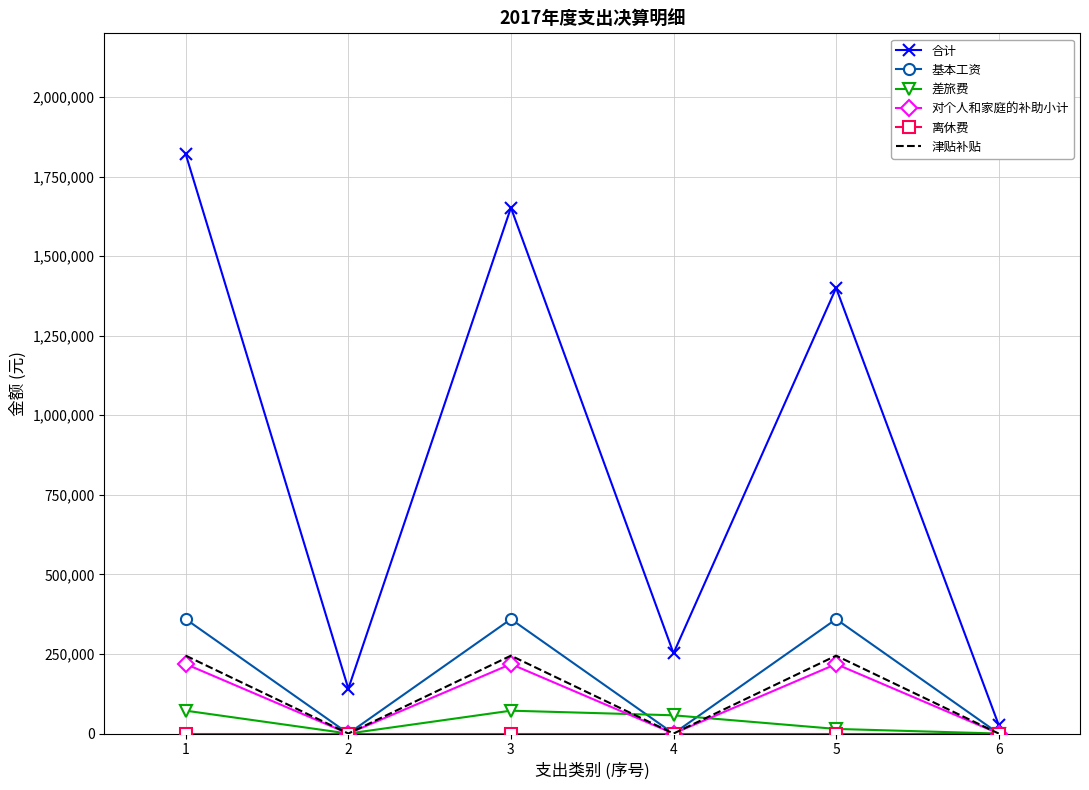

Which series changed the most between 1 and 3?

合计